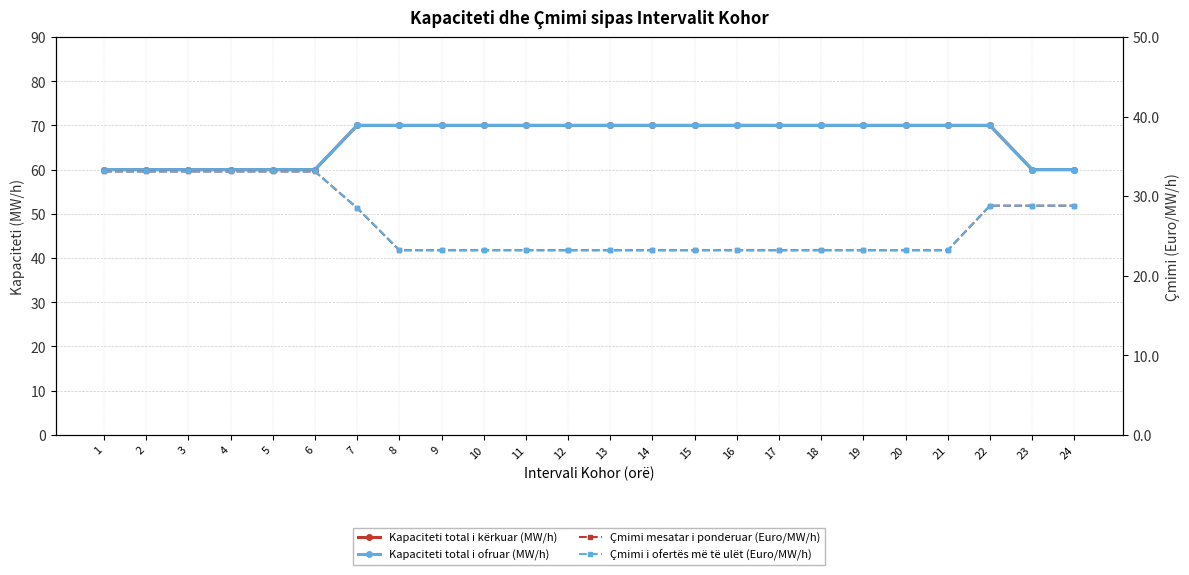

Is it true that Çmimi i ofertës më të ulët (Euro/MW/h) equals 23.2 at 10?

True